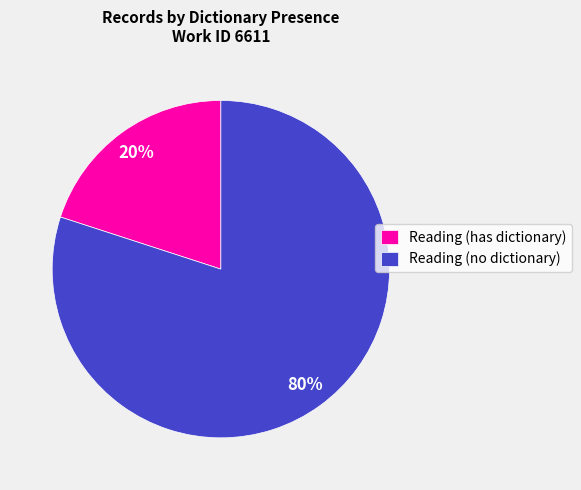

Which slice is the smallest?

Reading (has dictionary)